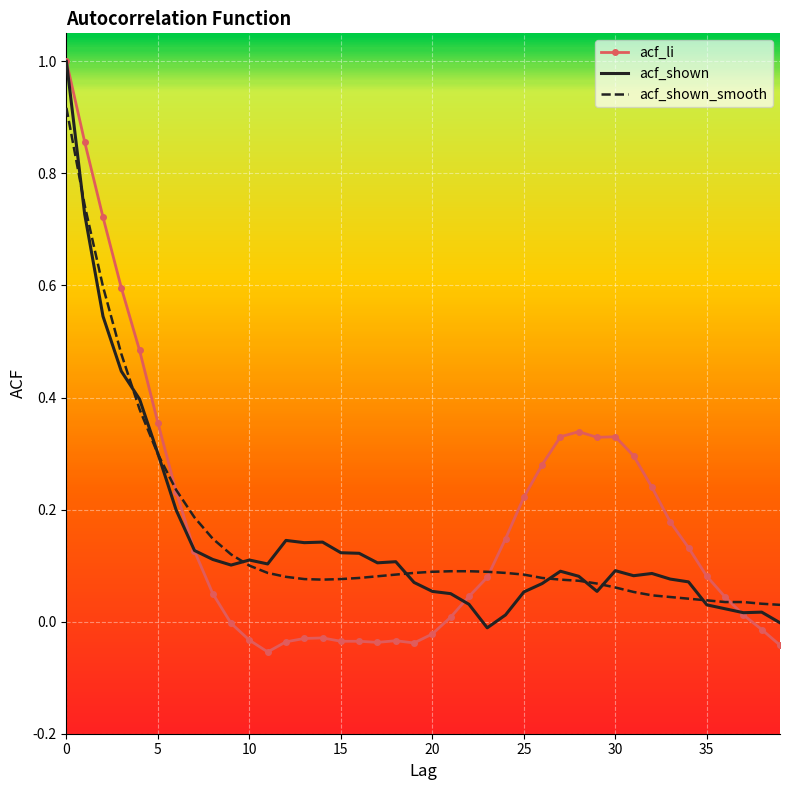

Which series has the widest spread of values?

acf_li